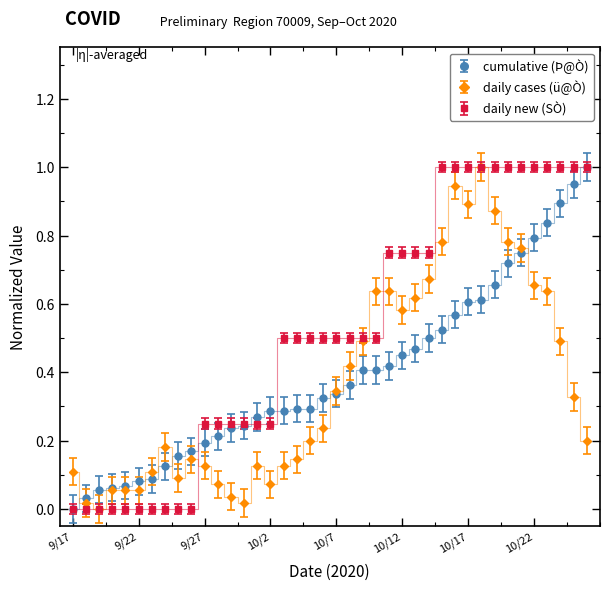

What is the difference between the maximum and second lowest values in the daily new (SÒ) series?

1.0